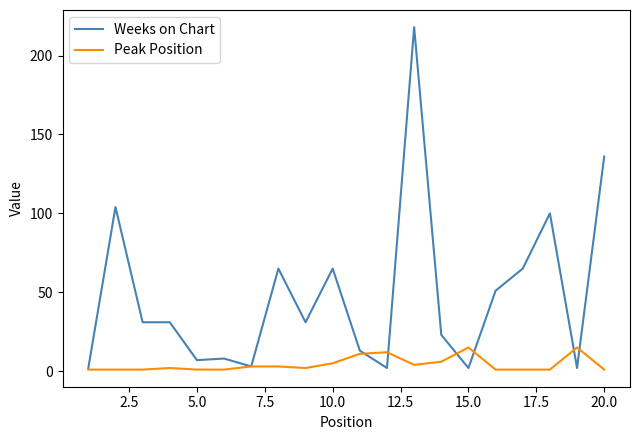

Count the number of categories in the chart.

20